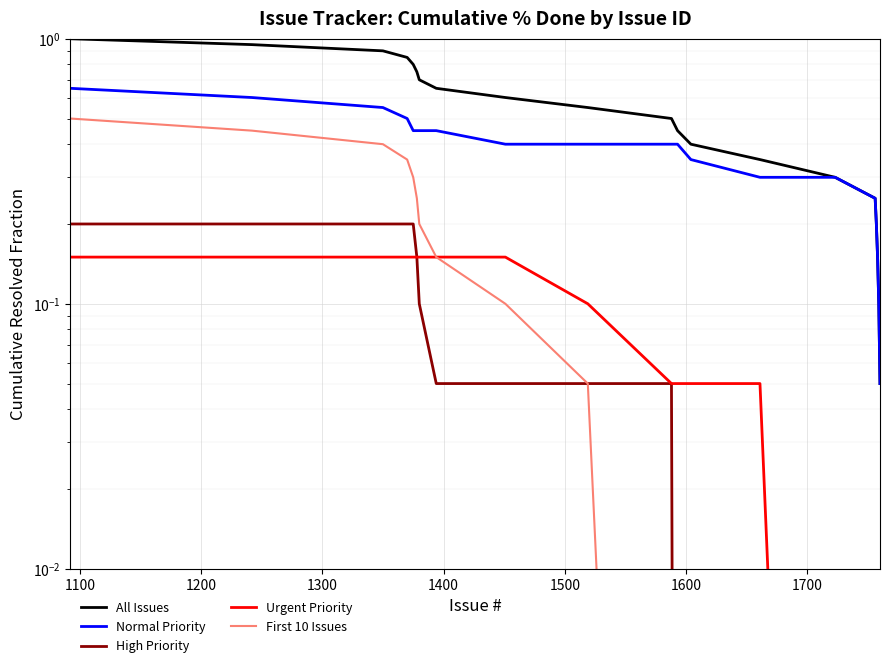

How many lines are shown in the chart?

5